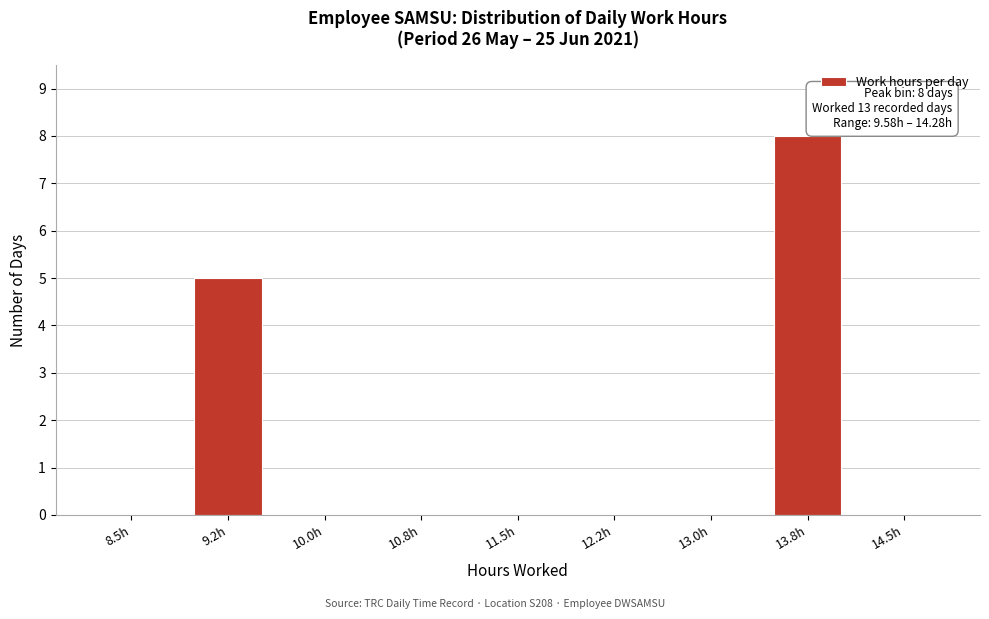

Reading right to left, what are all the values shown in this chart?

14.5h=0	13.8h=8	13.0h=0	12.2h=0	11.5h=0	10.8h=0	10.0h=0	9.2h=5	8.5h=0